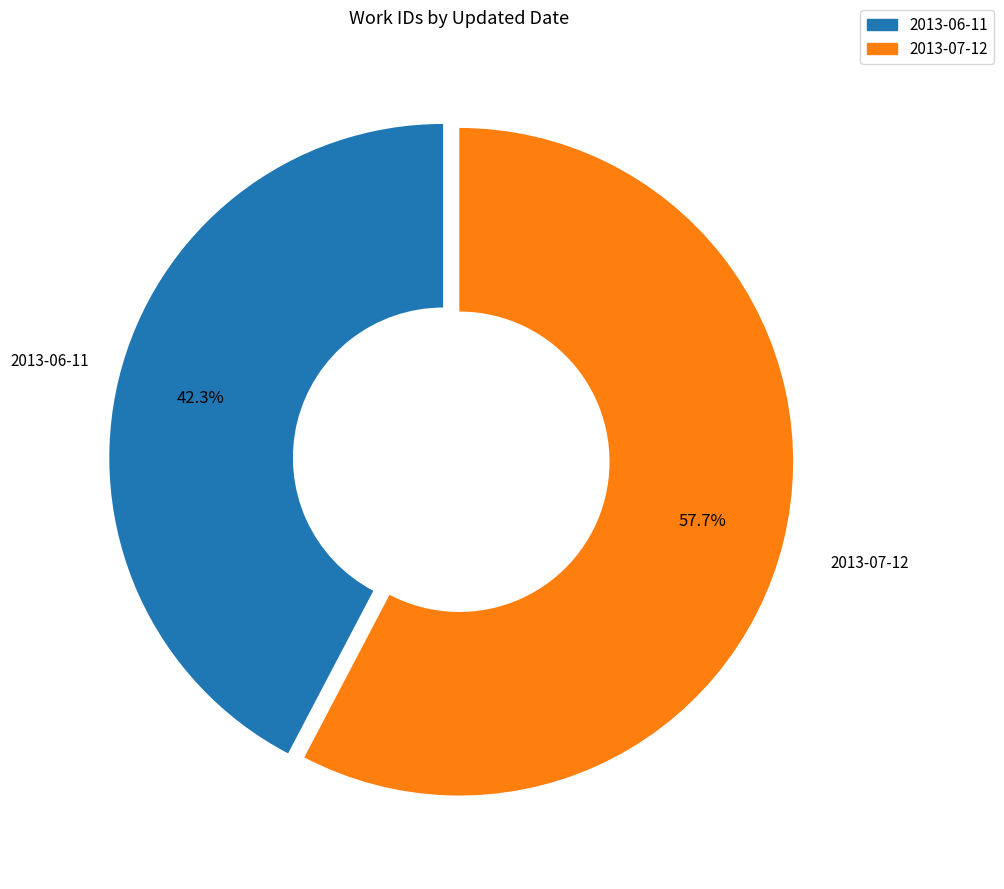

To the nearest percent, what portion does 2013-07-12 represent?

58%